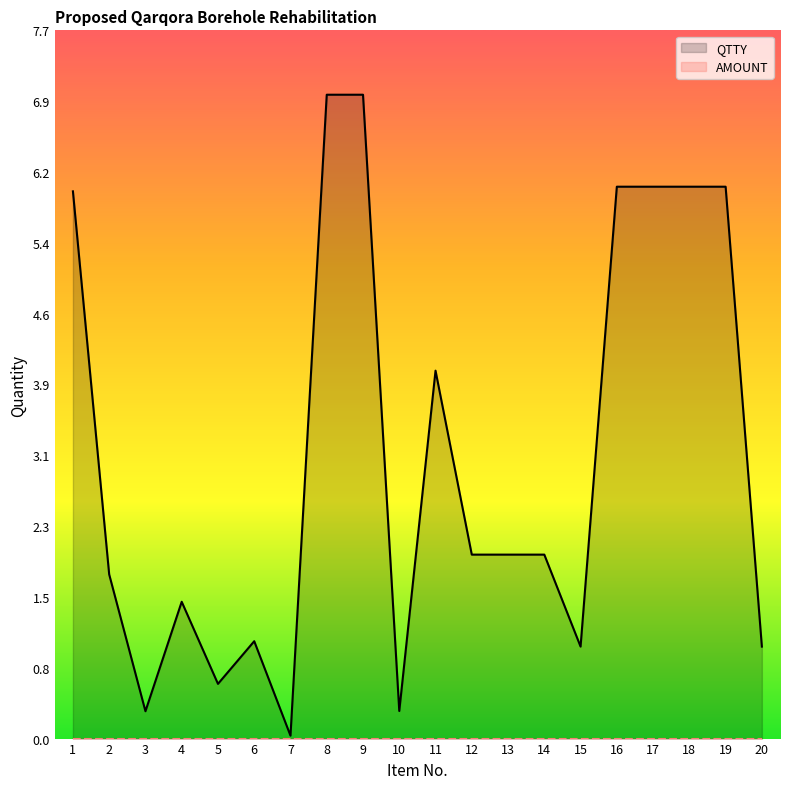

Read the value at 8.

7.0